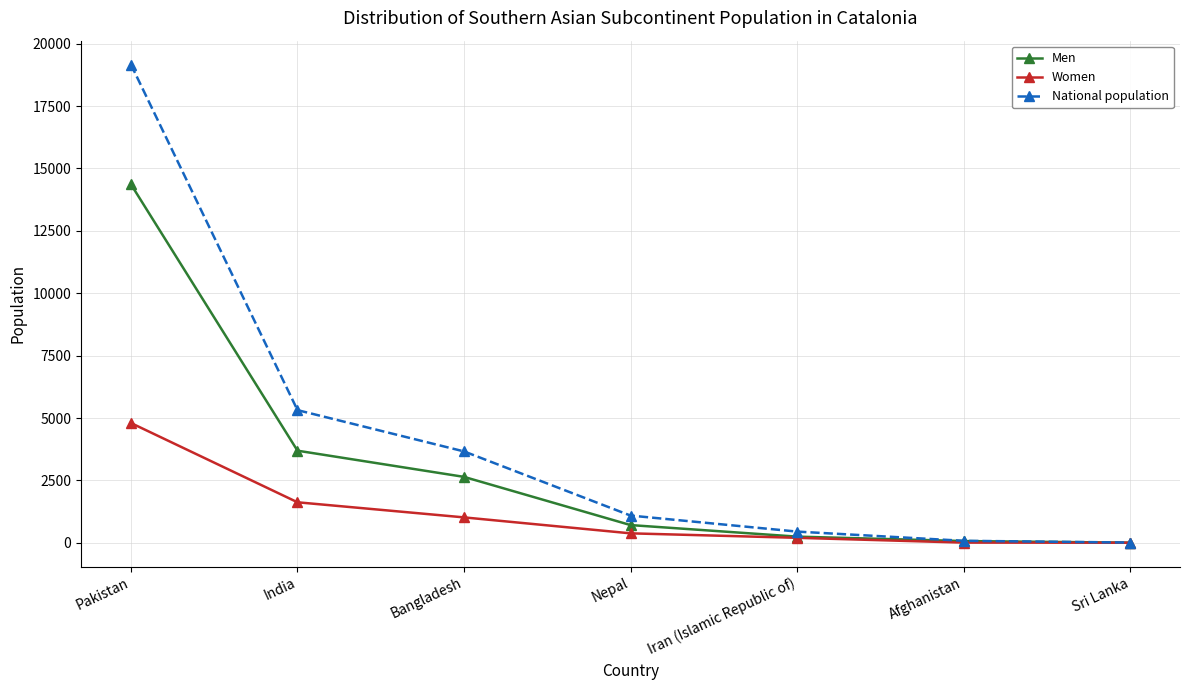

List the series in order of their peak value, highest first.

National population, Men, Women